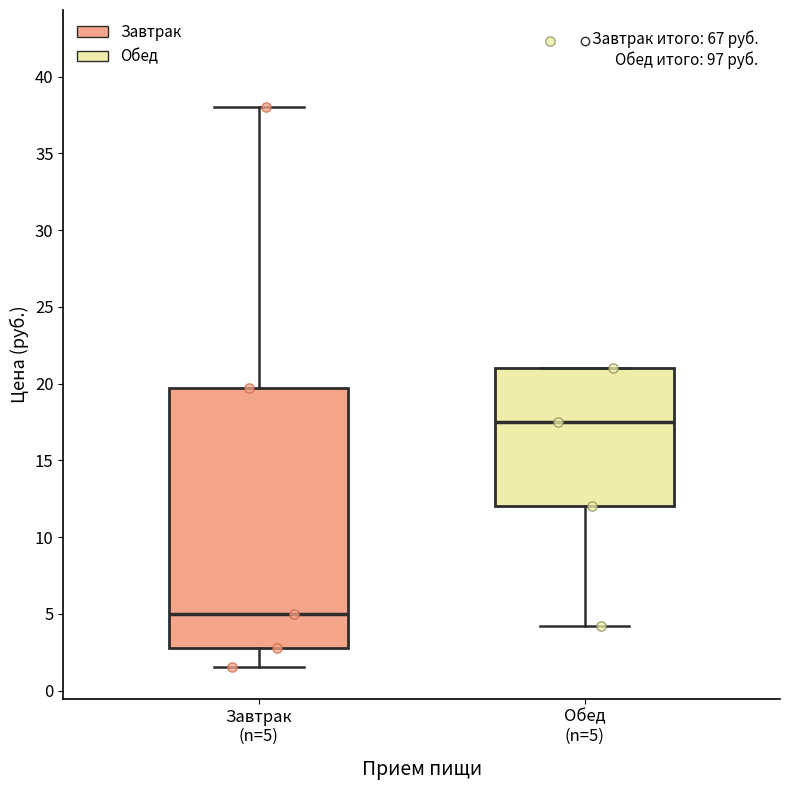

Comparing the boxes themselves (not the whiskers), which one is the tallest?

Завтрак (n=5)